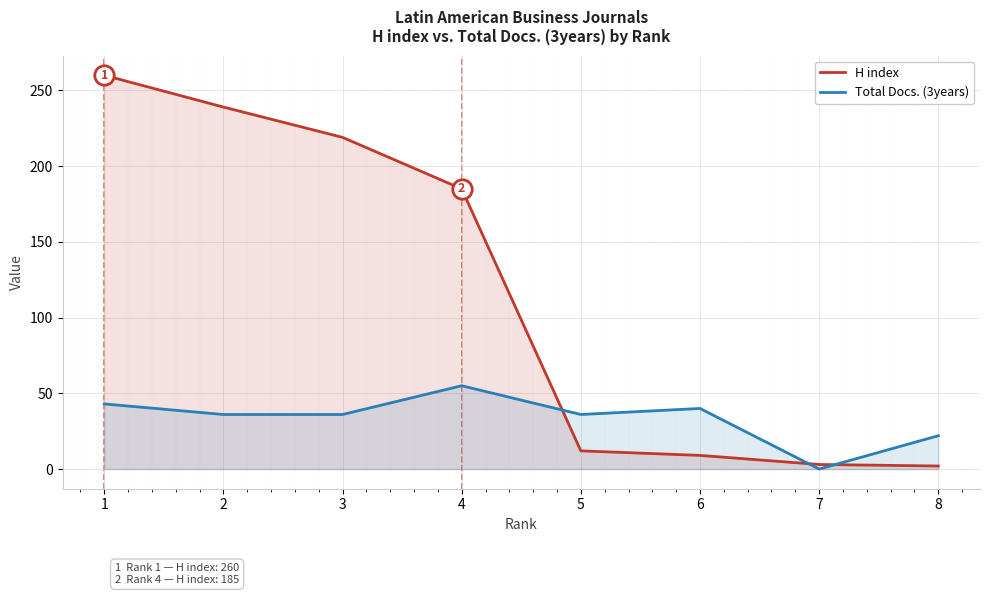

At 1, list the series in order from largest to smallest.

H index, Total Docs. (3years)